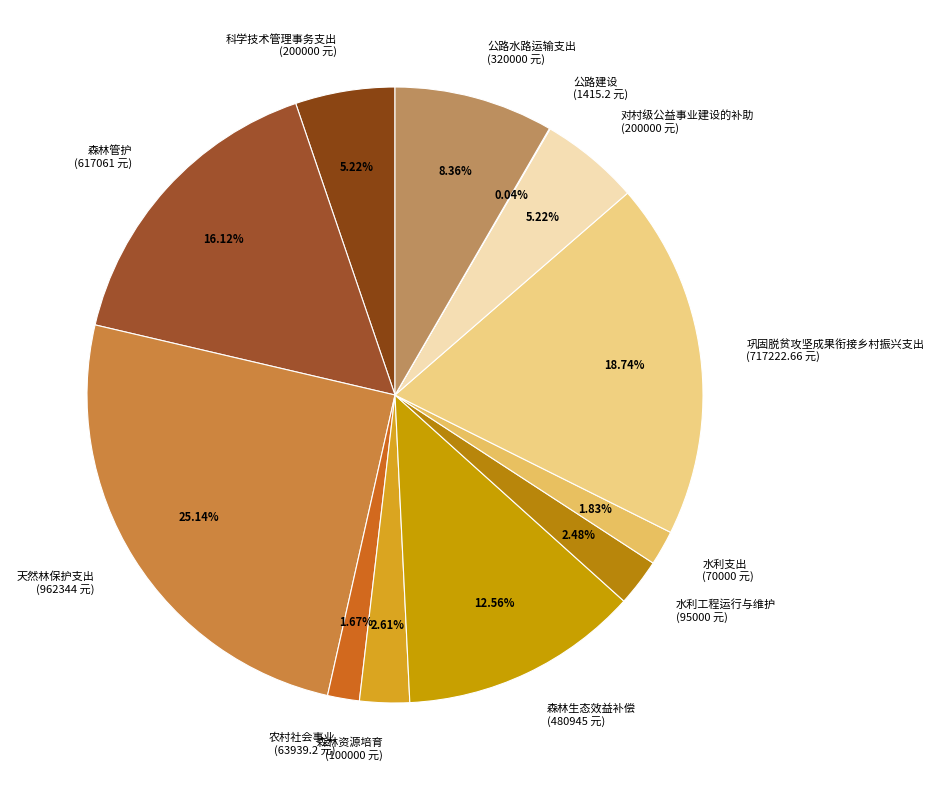

Does any single category account for the majority?

No